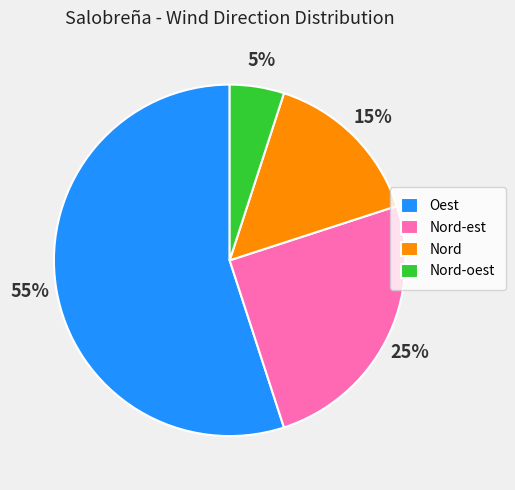

The Nord-est slice represents 25% of the pie. True or false?

True